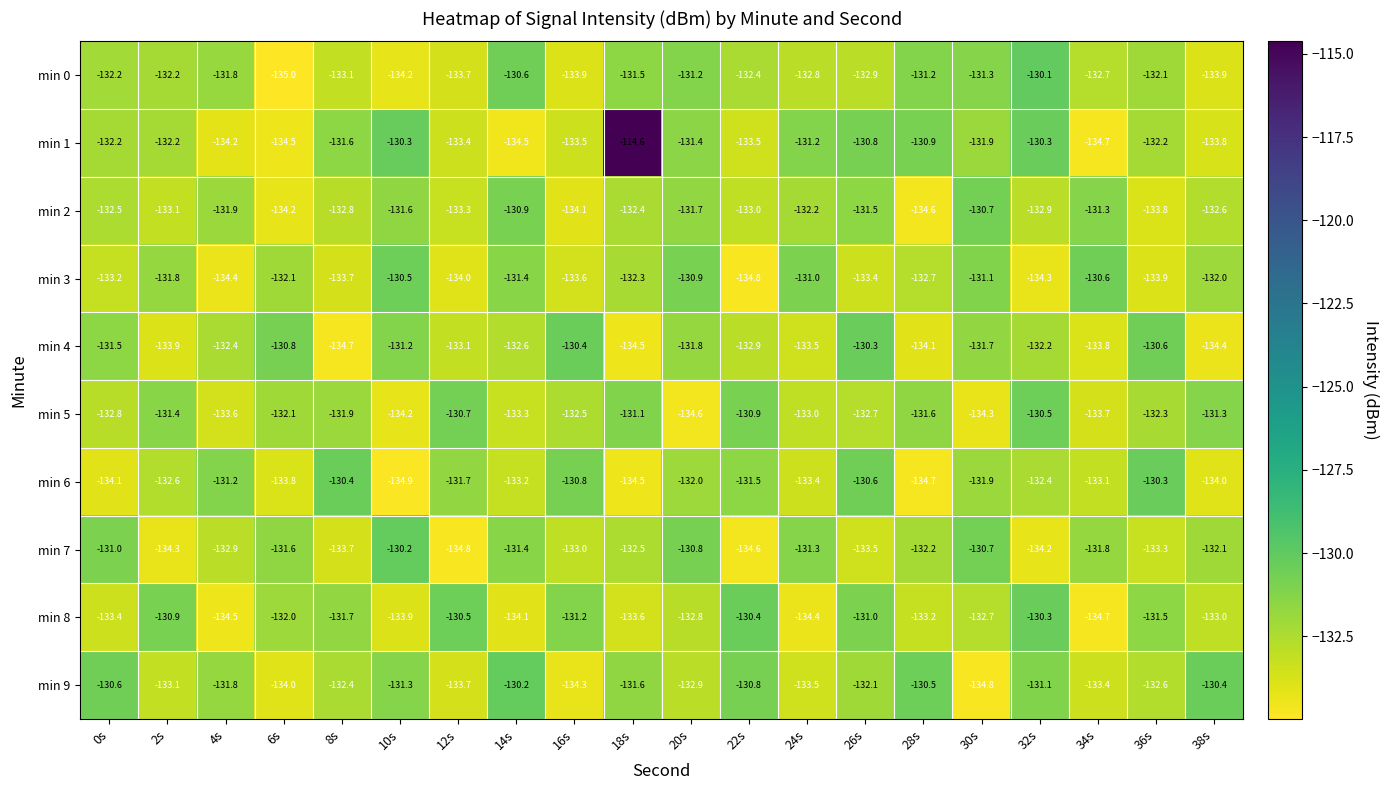

The min 1 series shows -134.5 at 14s. True or false?

True